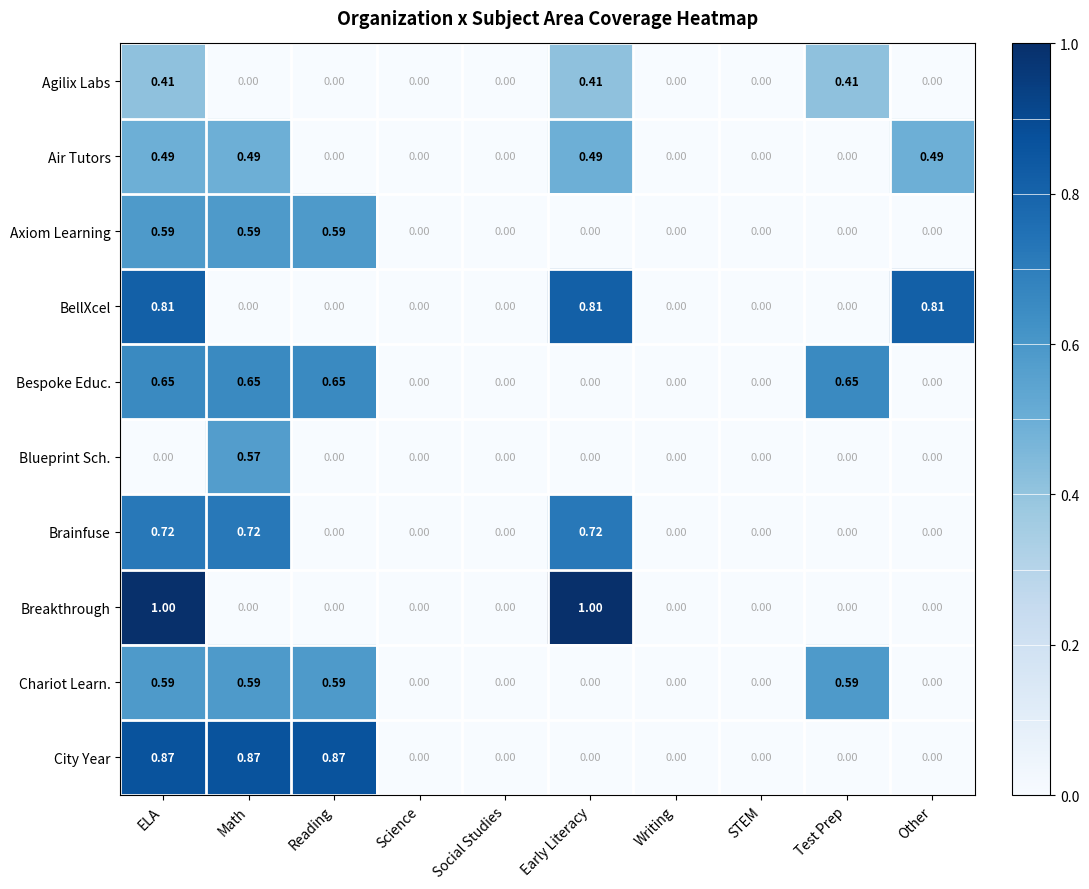

How many distinct data groups are displayed?

10